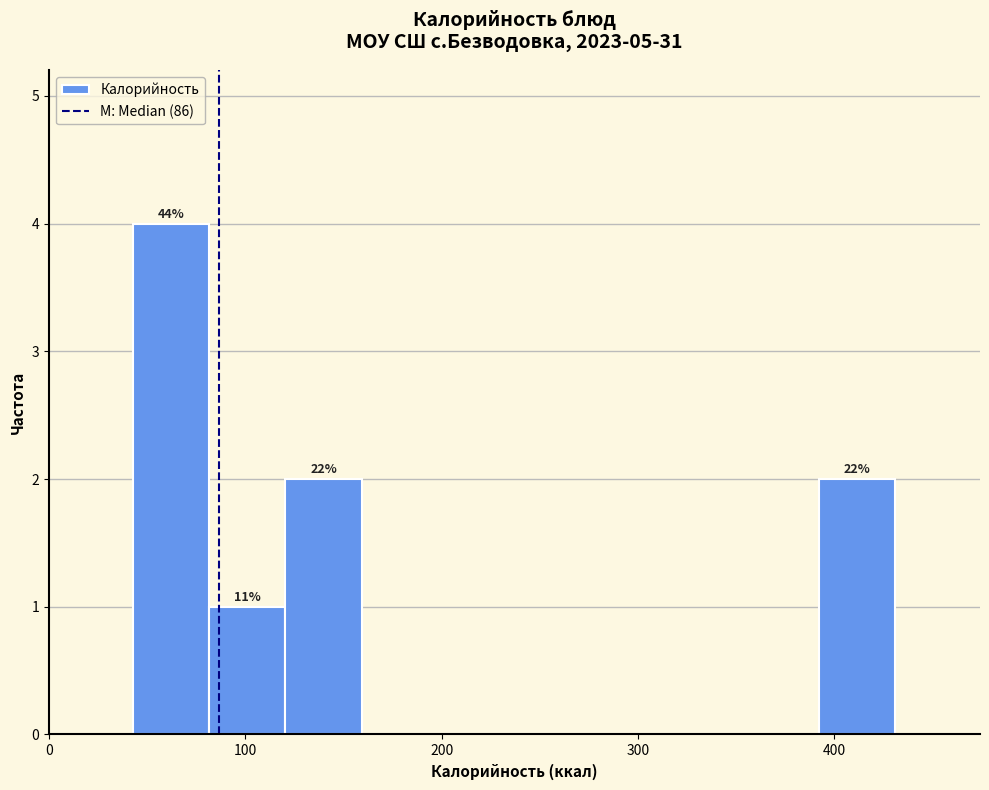

Read against the x-axis, roughly where is the centre of the tallest bar?

60